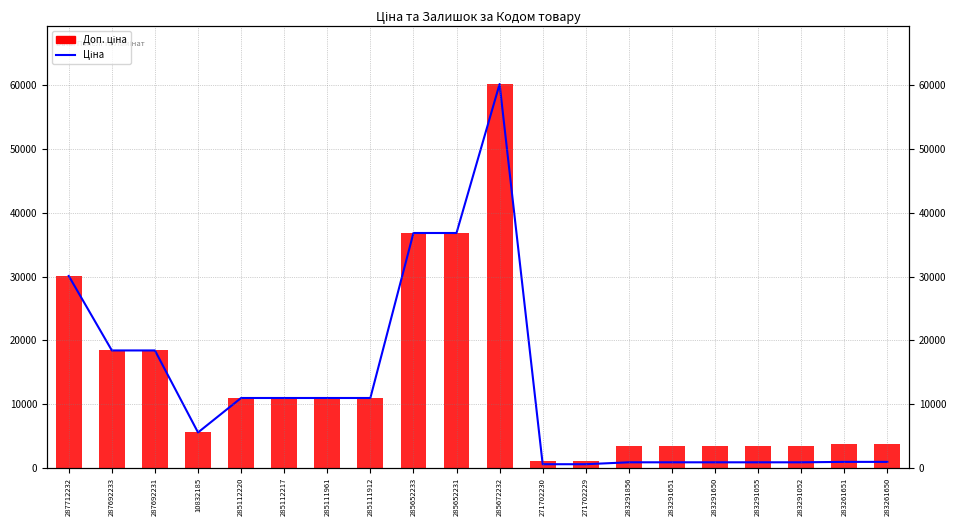

Which category has the highest value across all series?

285672232